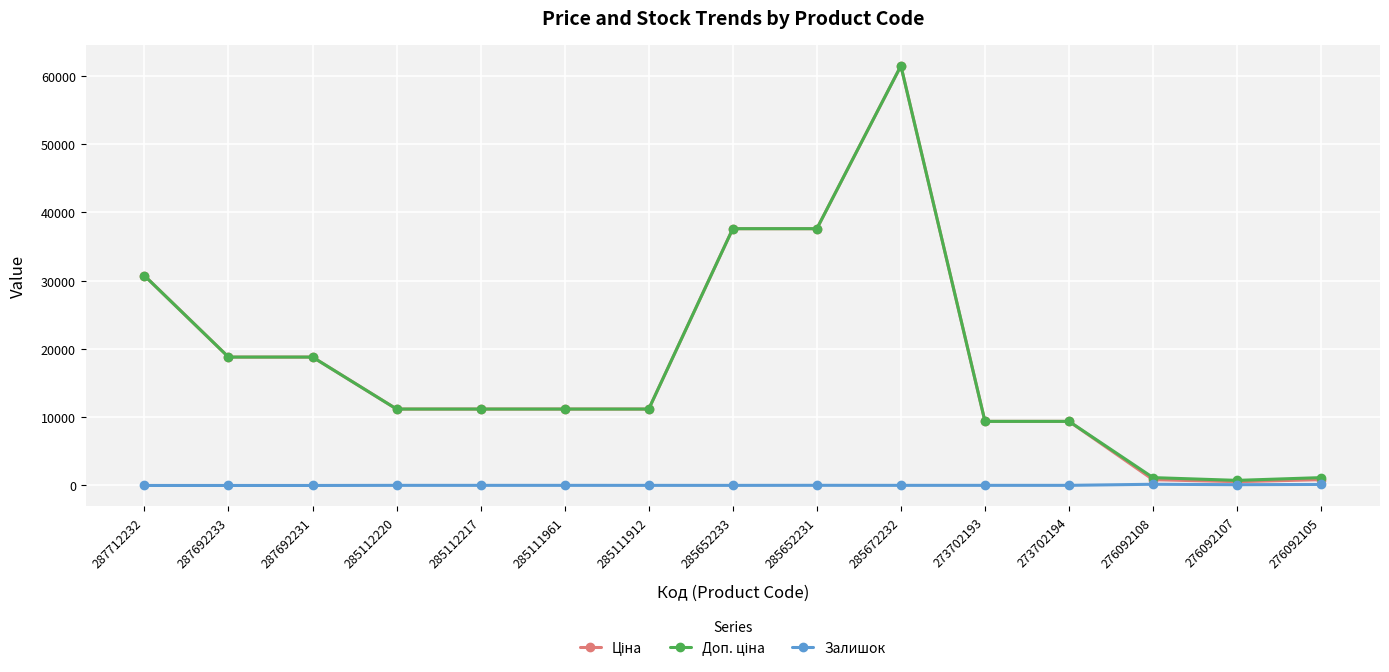

At which category is the sum across all series the highest?

285672232